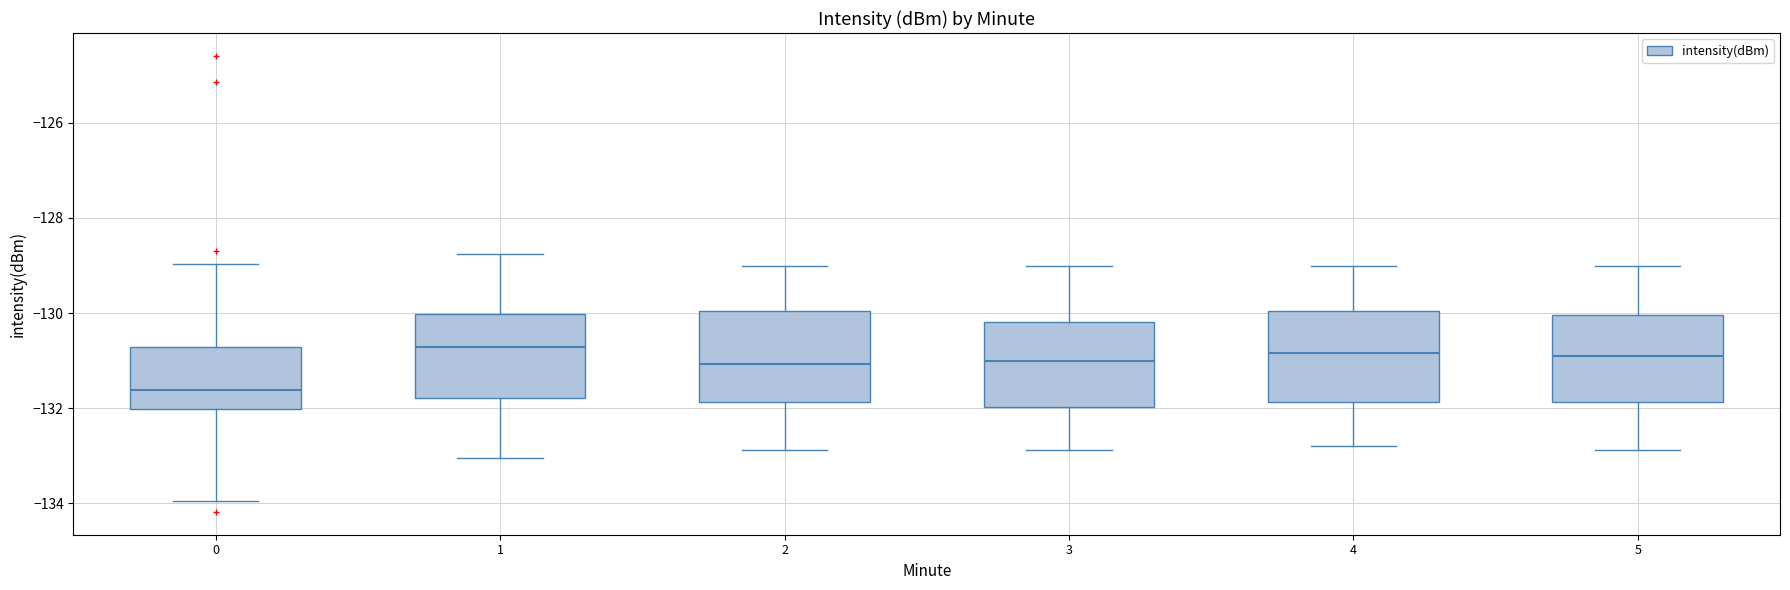

Reading left to right, transcribe this box plot: for each box, give where its median line is, the range the box spans, and where its two whiskers end, as read against the y-axis. The values are not printed on the chart, so give them approximately, as read against the axis.

0: median -131.6, box -132.0 to -130.8, whiskers -134.0 to -129.0
1: median -130.8, box -131.8 to -130.0, whiskers -133.0 to -128.8
2: median -131.0, box -131.8 to -130.0, whiskers -132.8 to -129.0
3: median -131.0, box -132.0 to -130.2, whiskers -132.8 to -129.0
4: median -130.8, box -131.8 to -130.0, whiskers -132.8 to -129.0
5: median -131.0, box -131.8 to -130.0, whiskers -132.8 to -129.0